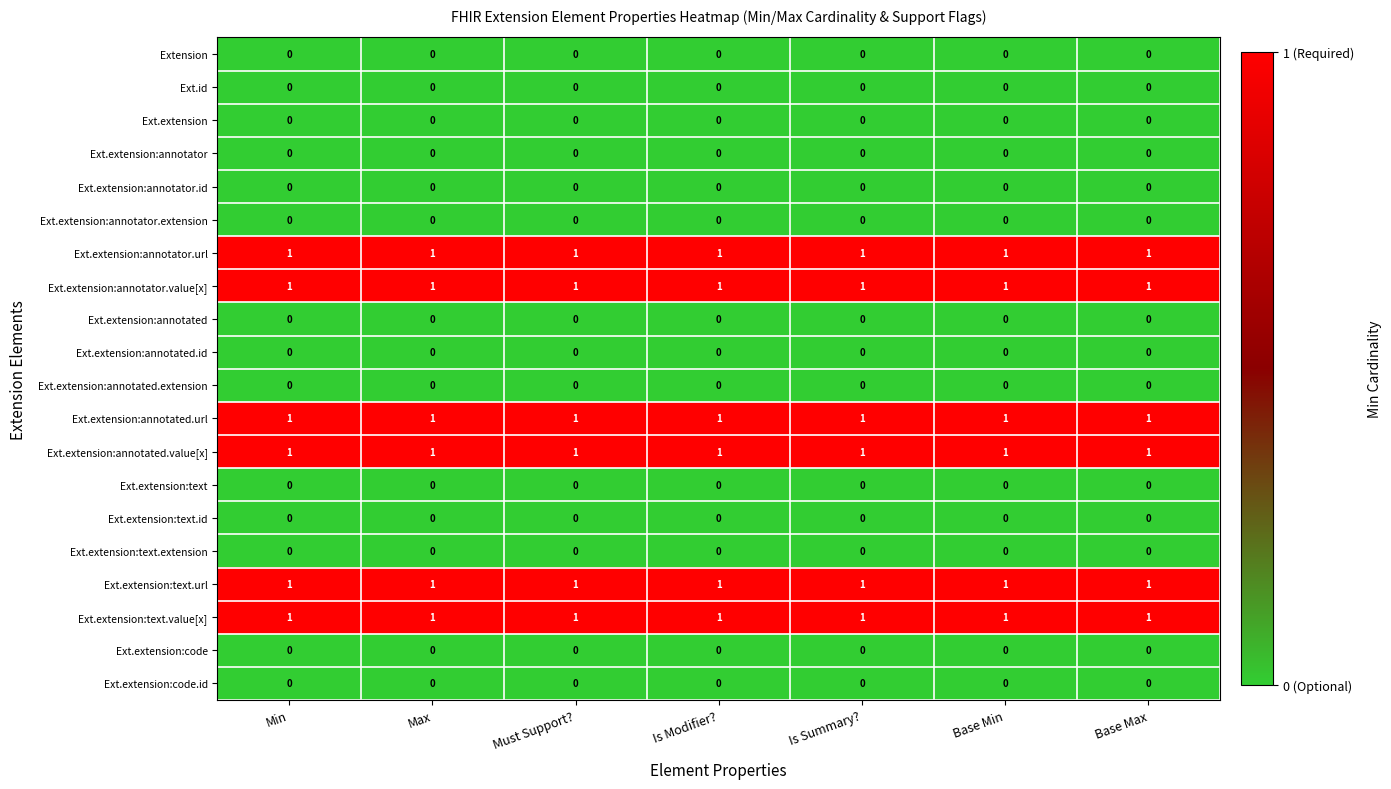

The value of Ext.extension:text.url at Max is 1. True or false?

True